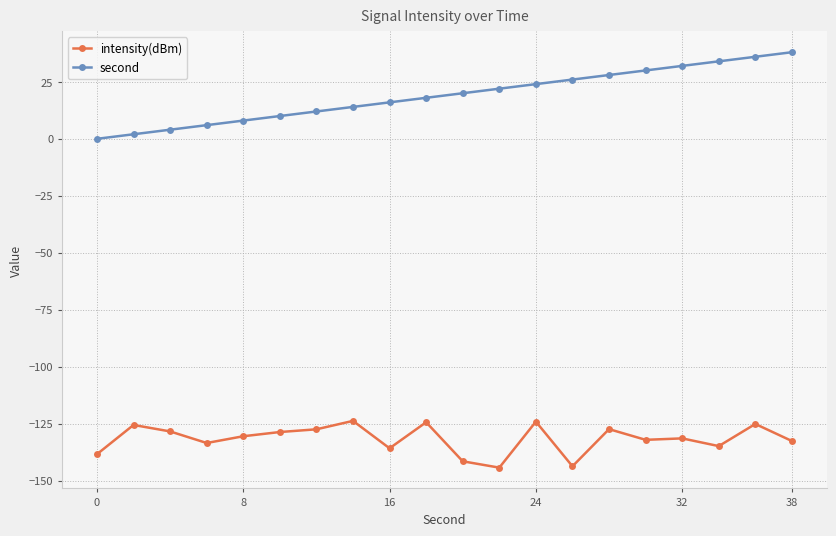

How many categories are shown in the chart?

20